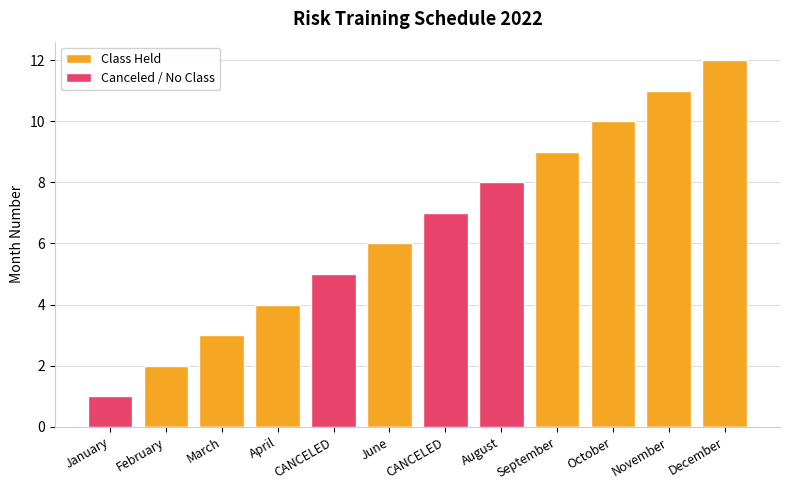

Count the number of data series in this chart.

2